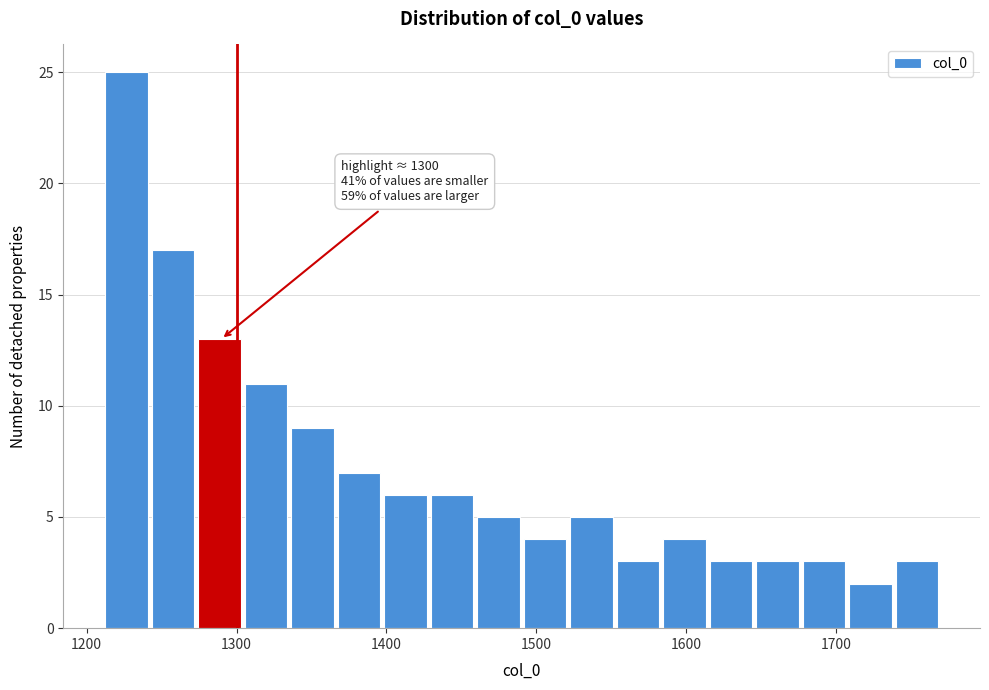

Read against the x-axis, roughly where is the centre of the tallest bar?

1230